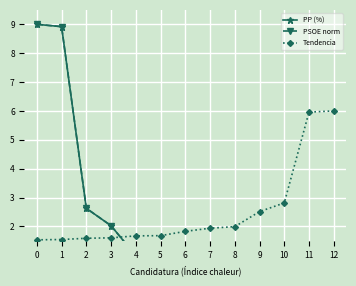

Reading right to left, extract all data points from this chart.

PP (%): 0.1	0.1	0.2	0.2	0.3	0.4	0.7	0.9	1.0	2.0	2.6	8.9	9.0
PSOE norm: 0.1	0.1	0.2	0.2	0.3	0.4	0.7	0.9	1.0	2.0	2.6	8.9	9.0
Tendencia: 6.0	6.0	2.8	2.5	2.0	1.9	1.8	1.7	1.7	1.6	1.6	1.5	1.5